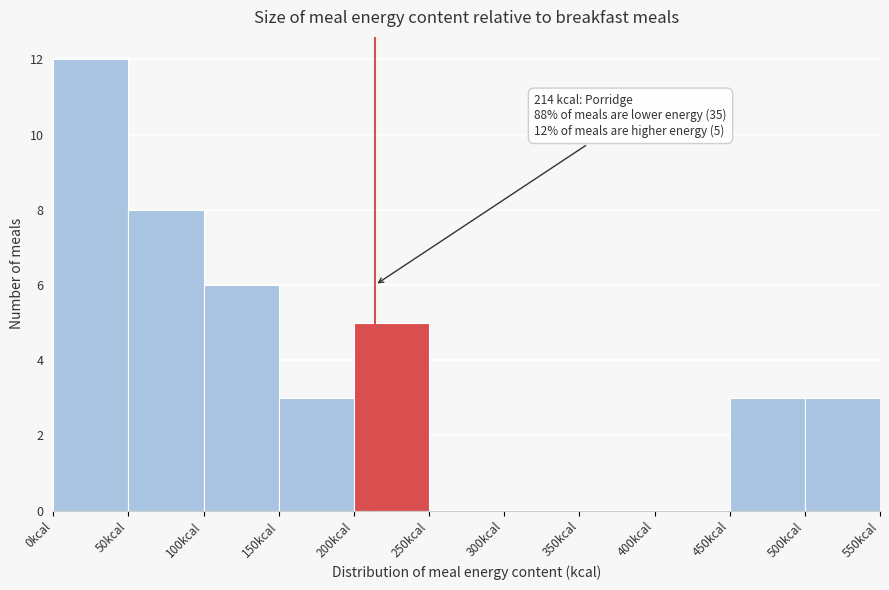

Over which range of the x-axis is the bar tallest?

0 to 50